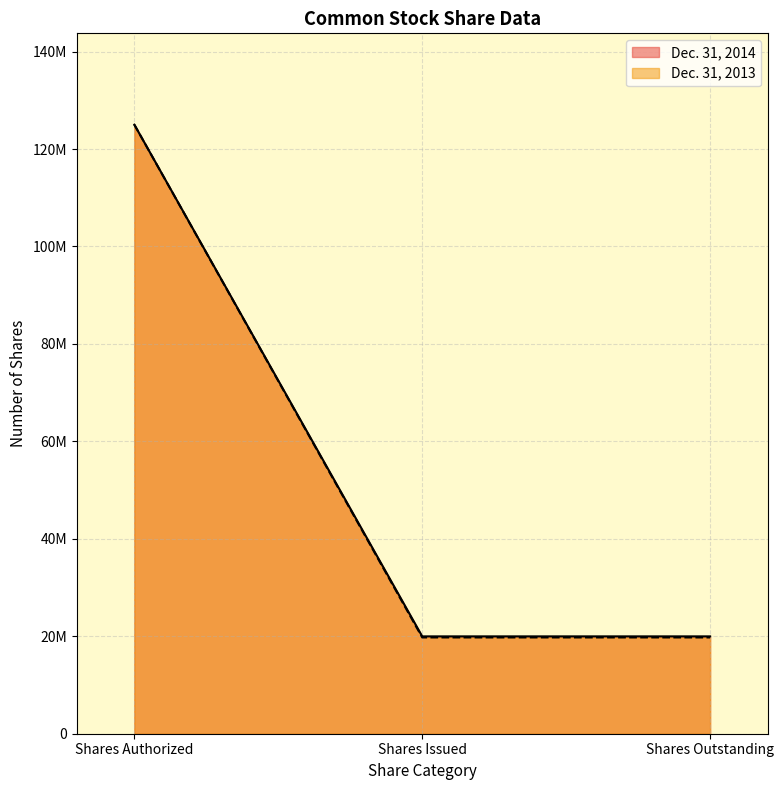

What is the maximum value for Dec. 31, 2013?

125000000